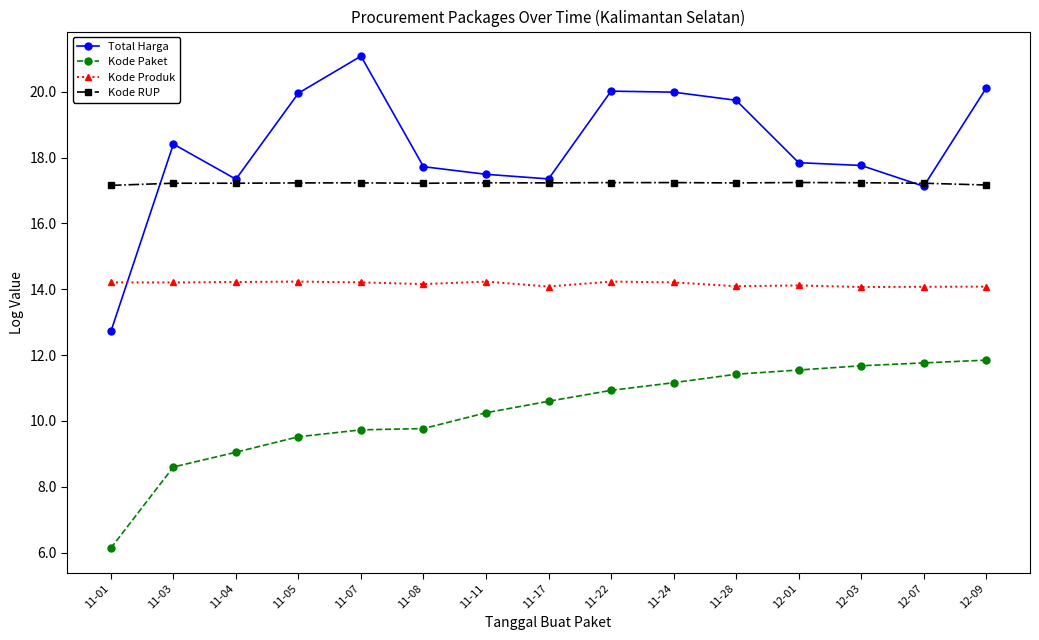

True or false: Total Harga has more than 2 interior local peaks.

True